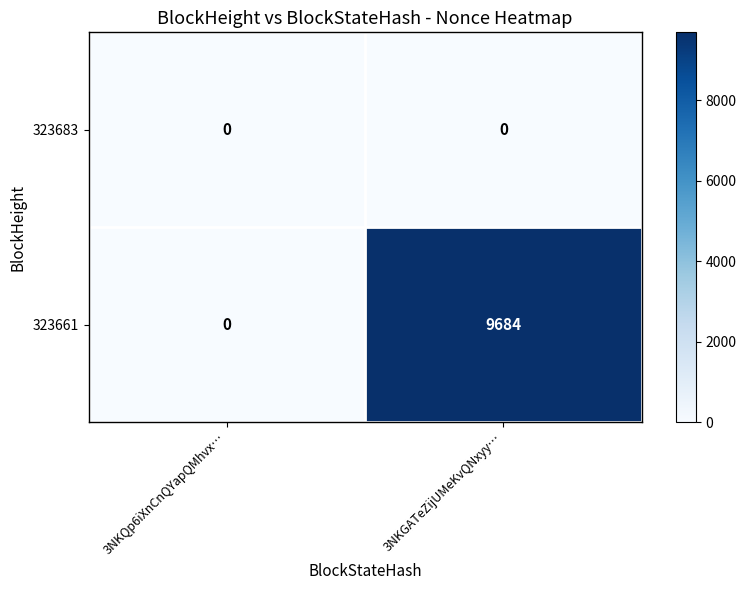

The value of 323661 at 3NKGATeZijUMeKvQNxyy… is 9684. True or false?

True